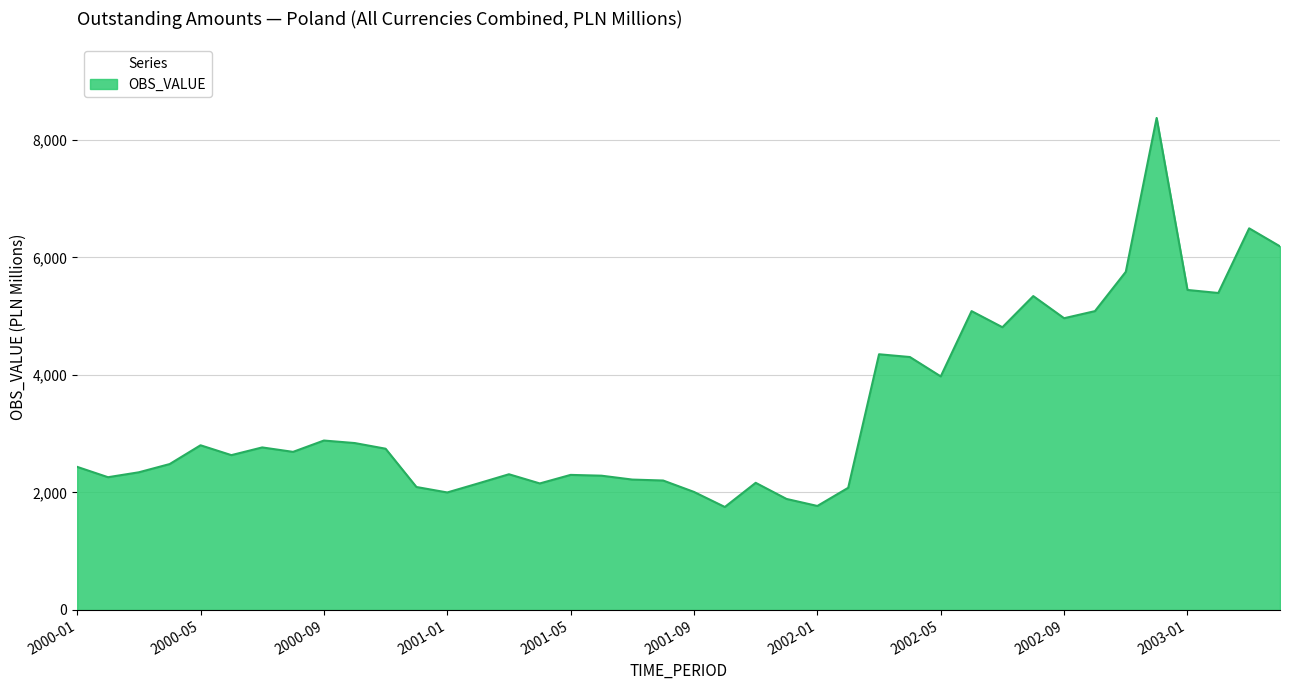

What is the minimum value shown in the chart?

1752.7